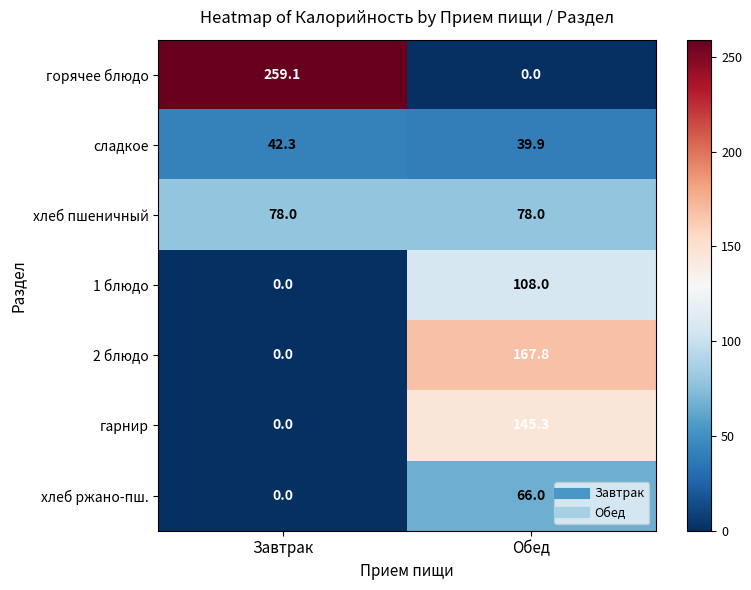

Where does the горячее блюдо series first go above 259?

Завтрак